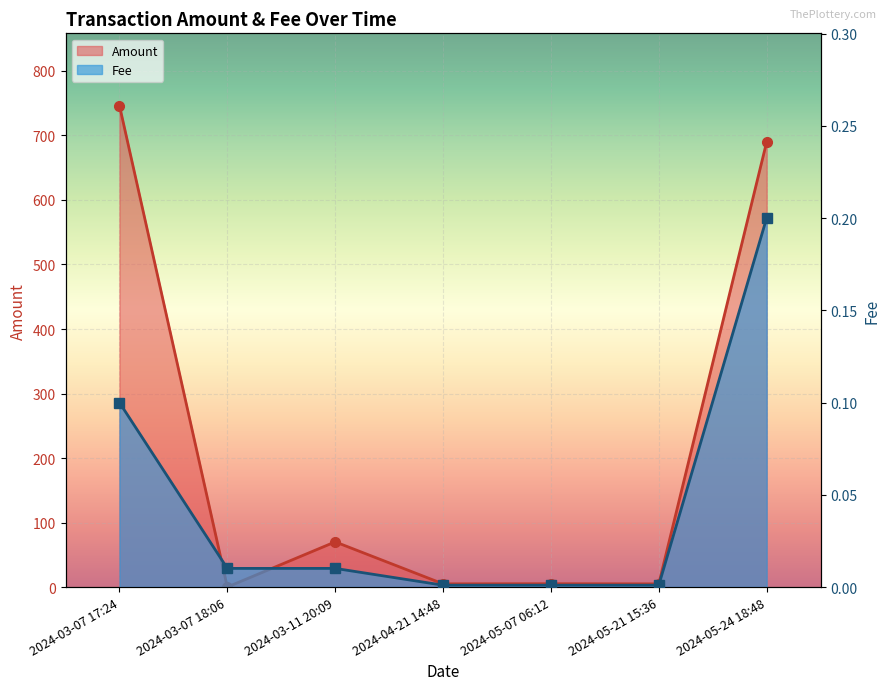

What is the spread (max minus min) of values at 2024-05-07 06:12?

5.1